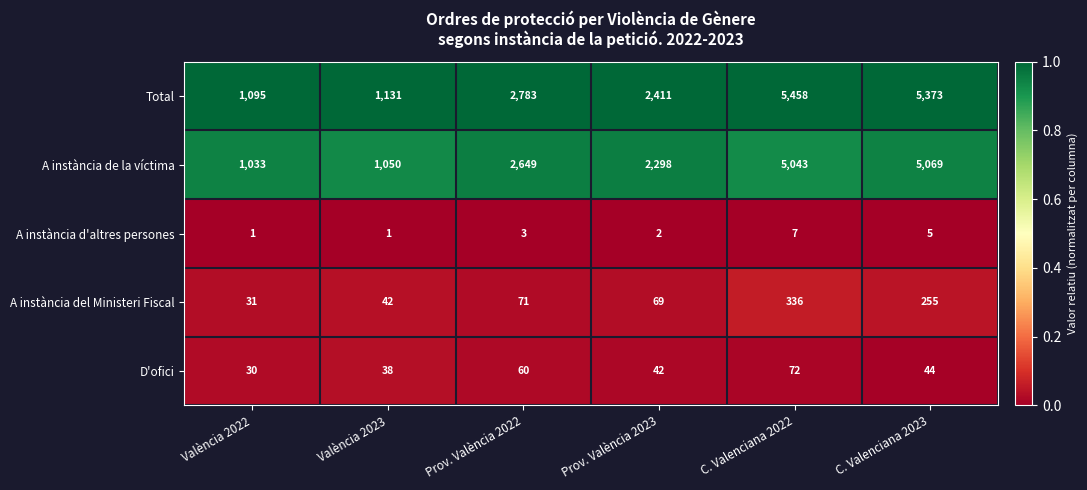

What is the total value across all series at València 2023?

2262